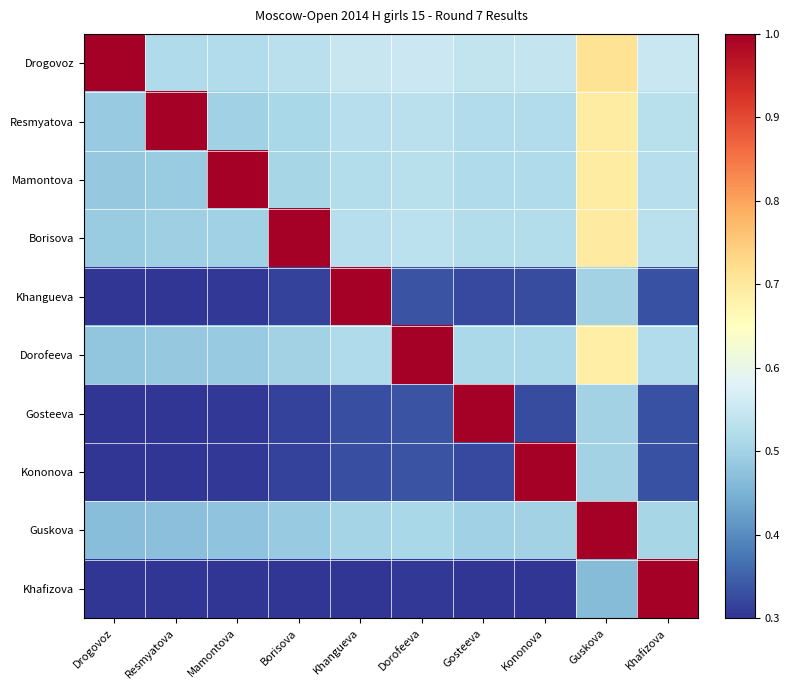

Between Dorofeeva and Khafizova, which is larger?

Dorofeeva